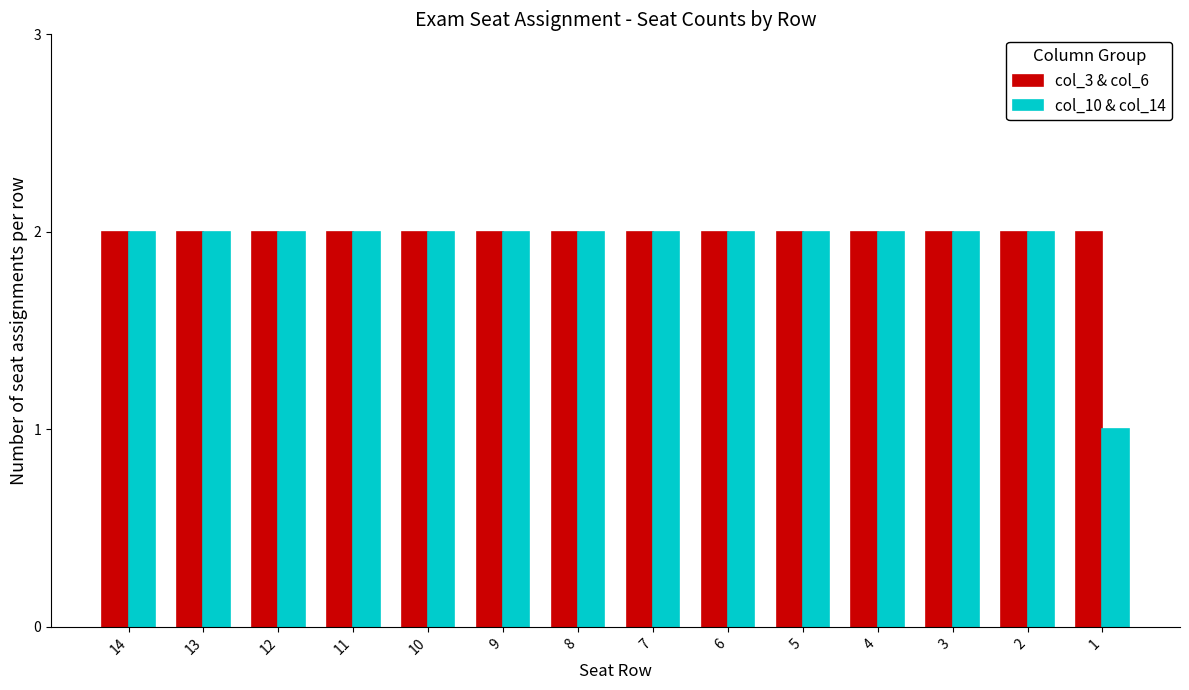

What is the sum of all col_3 & col_6 values?

28